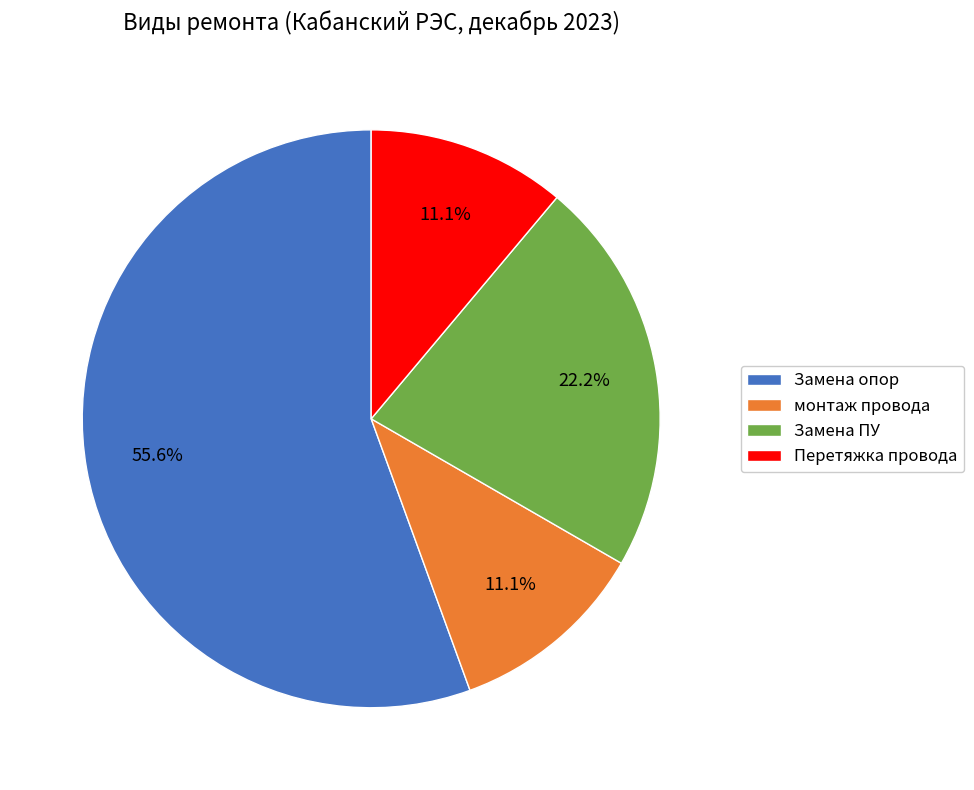

Is Перетяжка провода the majority of the pie?

No